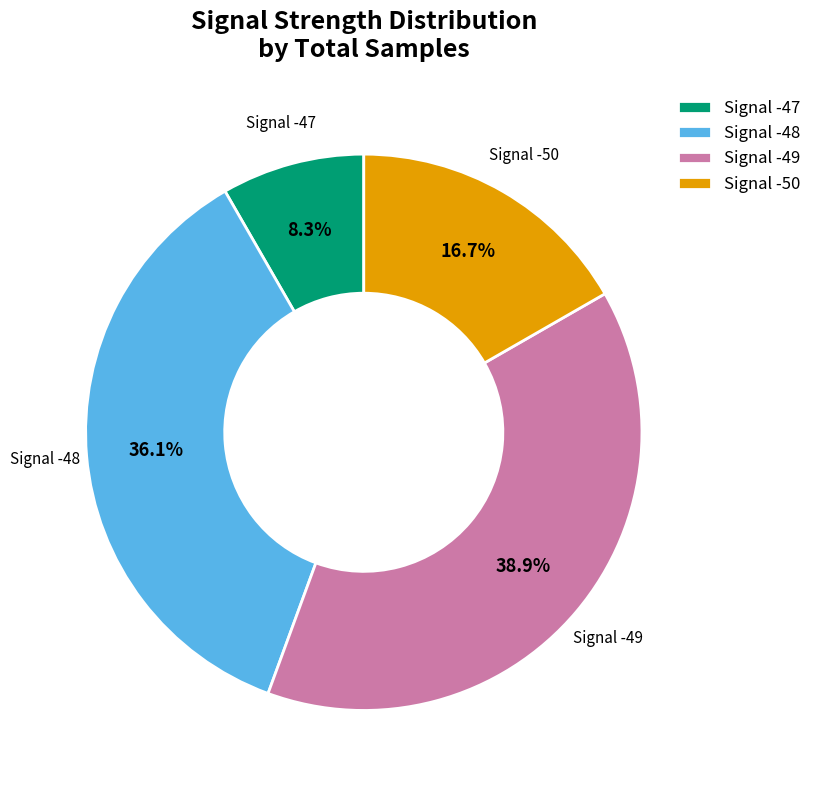

Is Signal -49 the majority of the pie?

No